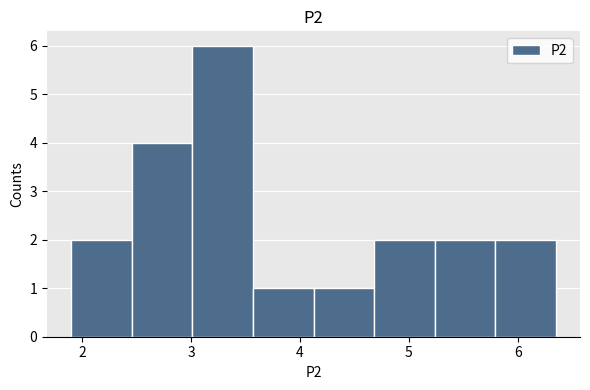

What is the height of the bar covering 2.5 to 3.0 on the x-axis? Neither the bar edges nor the heights are printed on the chart, so give them approximately, as read against the axes.

4